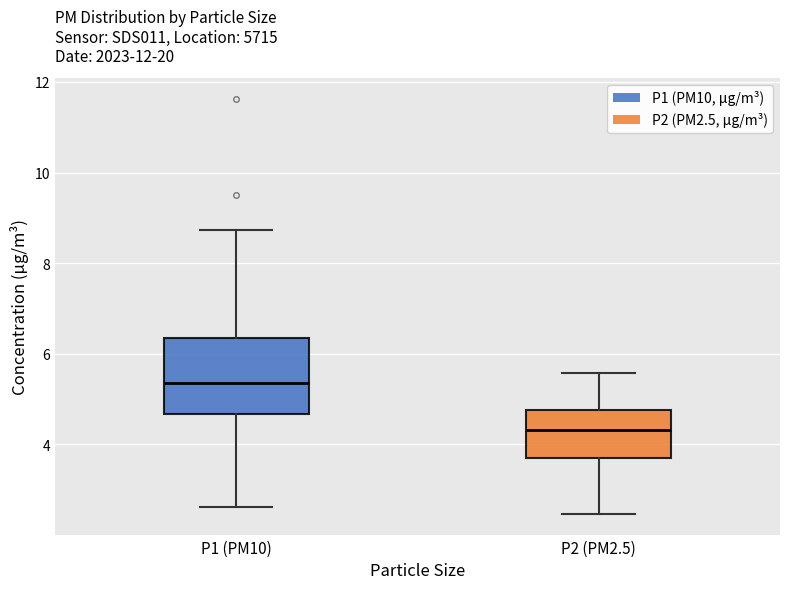

Reading left to right, transcribe this box plot: for each box, give where its median line is, the range the box spans, and where its two whiskers end, as read against the y-axis. The values are not printed on the chart, so give them approximately, as read against the axis.

P1 (PM10): median 5.4, box 4.6 to 6.4, whiskers 2.6 to 8.8
P2 (PM2.5): median 4.4, box 3.8 to 4.8, whiskers 2.4 to 5.6